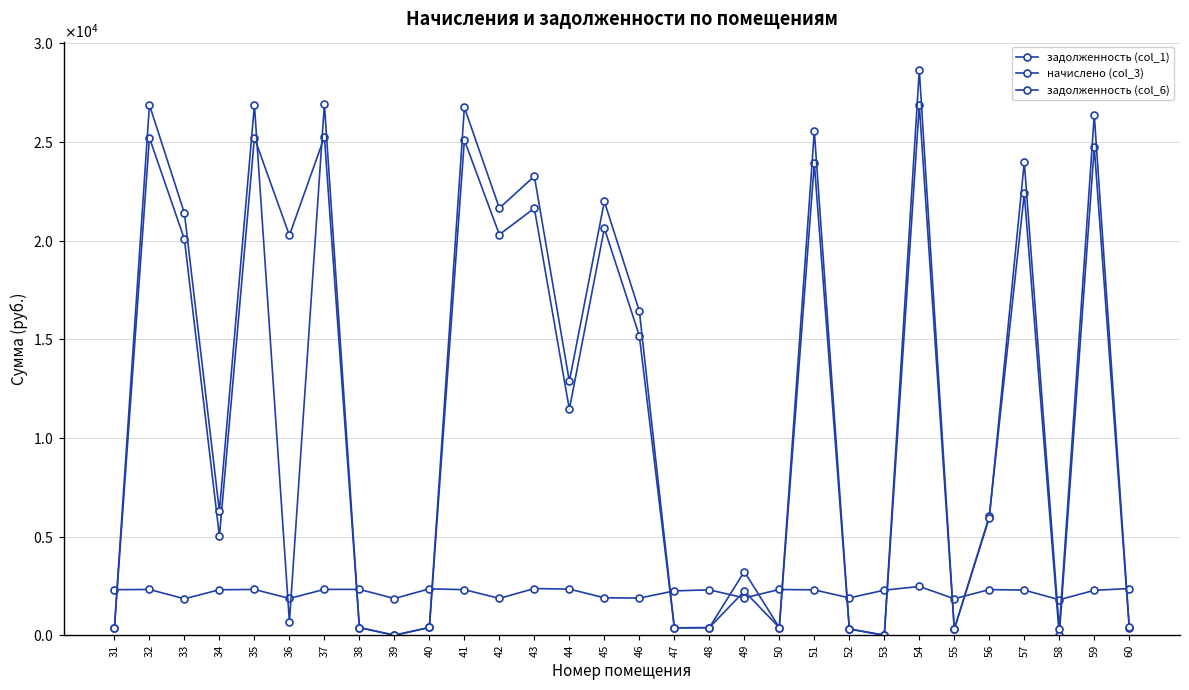

Where do начислено (col_3) and задолженность (col_6) first cross each other?

31 and 32